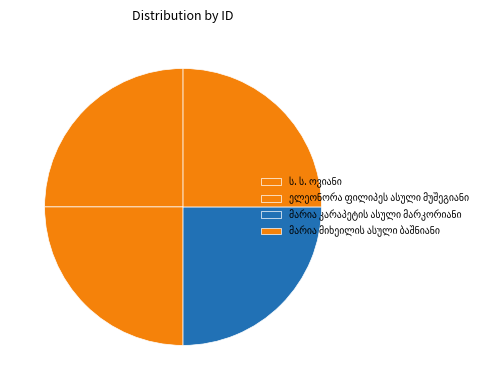

To the nearest percent, what percentage of the pie is ს. ს. ოვიანი?

25%